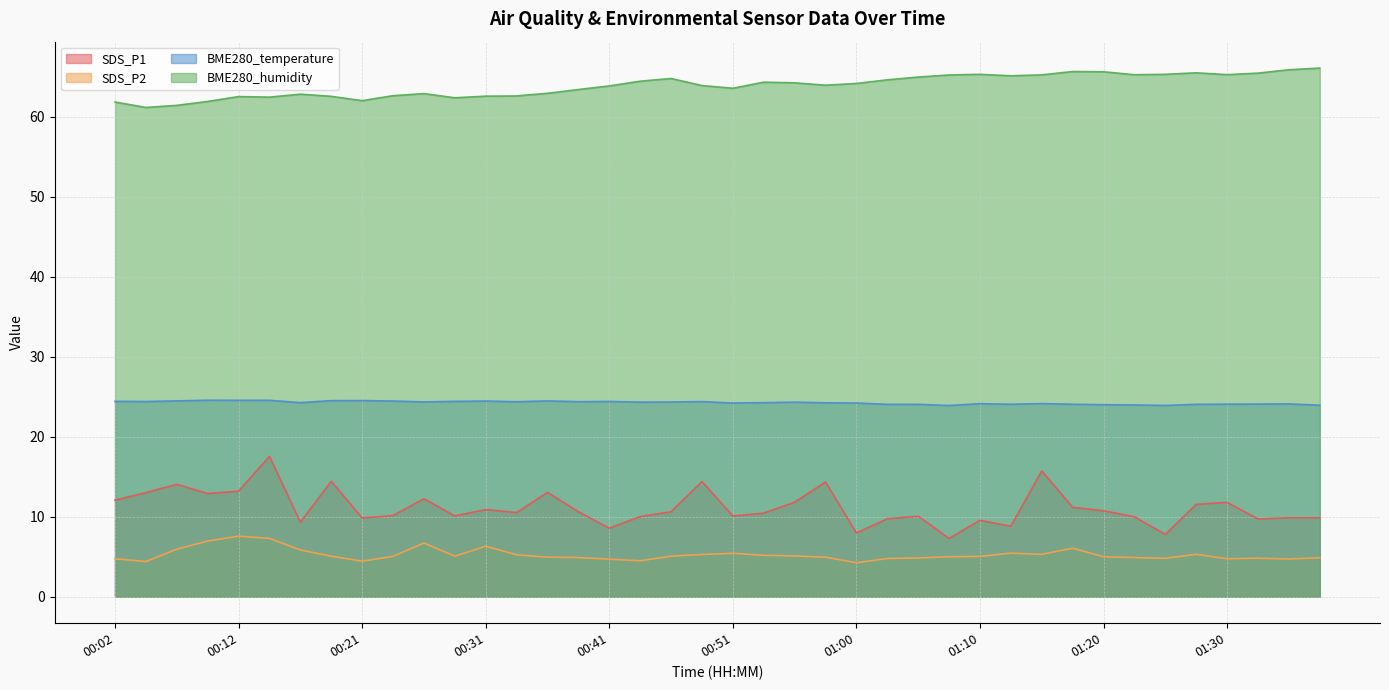

True or false: SDS_P2 and BME280_humidity intersect in this chart.

False